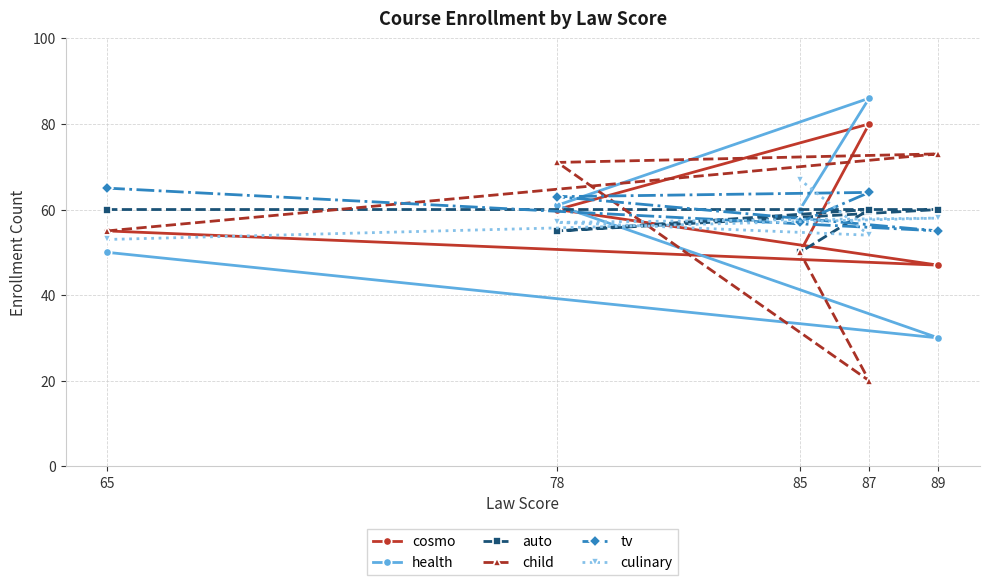

True or false: cosmo and culinary intersect in this chart.

True